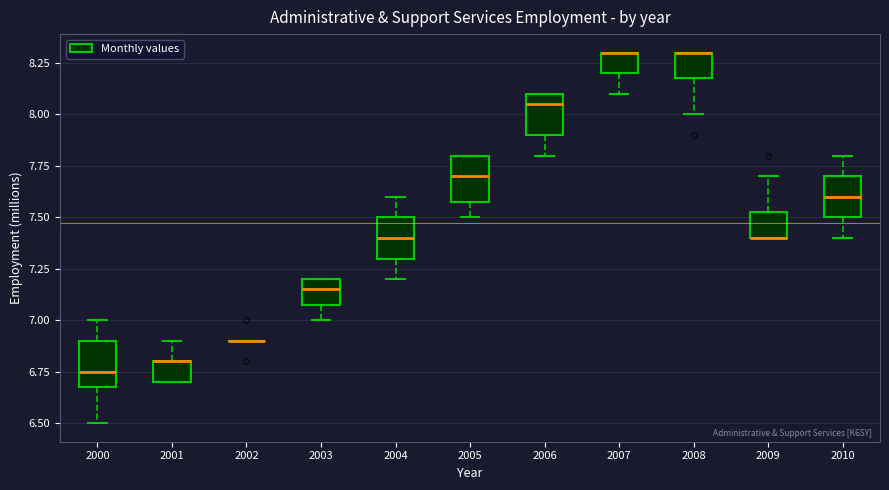

Reading left to right, transcribe this box plot: for each box, give where its median line is, the range the box spans, and where its two whiskers end, as read against the y-axis. The values are not printed on the chart, so give them approximately, as read against the axis.

2000: median 6.75, box 6.70 to 6.90, whiskers 6.50 to 7.00
2001: median 6.80 (drawn on the box's upper edge), box 6.70 to 6.80, whiskers 6.70 to 6.90
2002: box collapsed to a line at 6.90, whiskers 6.90 to 6.90
2003: median 7.15, box 7.10 to 7.20, whiskers 7.00 to 7.20
2004: median 7.40, box 7.30 to 7.50, whiskers 7.20 to 7.60
2005: median 7.70, box 7.60 to 7.80, whiskers 7.50 to 7.80
2006: median 8.05, box 7.90 to 8.10, whiskers 7.80 to 8.10
2007: median 8.30 (drawn on the box's upper edge), box 8.20 to 8.30, whiskers 8.10 to 8.30
2008: median 8.30 (drawn on the box's upper edge), box 8.20 to 8.30, whiskers 8.00 to 8.30
2009: median 7.40 (drawn on the box's lower edge), box 7.40 to 7.55, whiskers 7.40 to 7.70
2010: median 7.60, box 7.50 to 7.70, whiskers 7.40 to 7.80